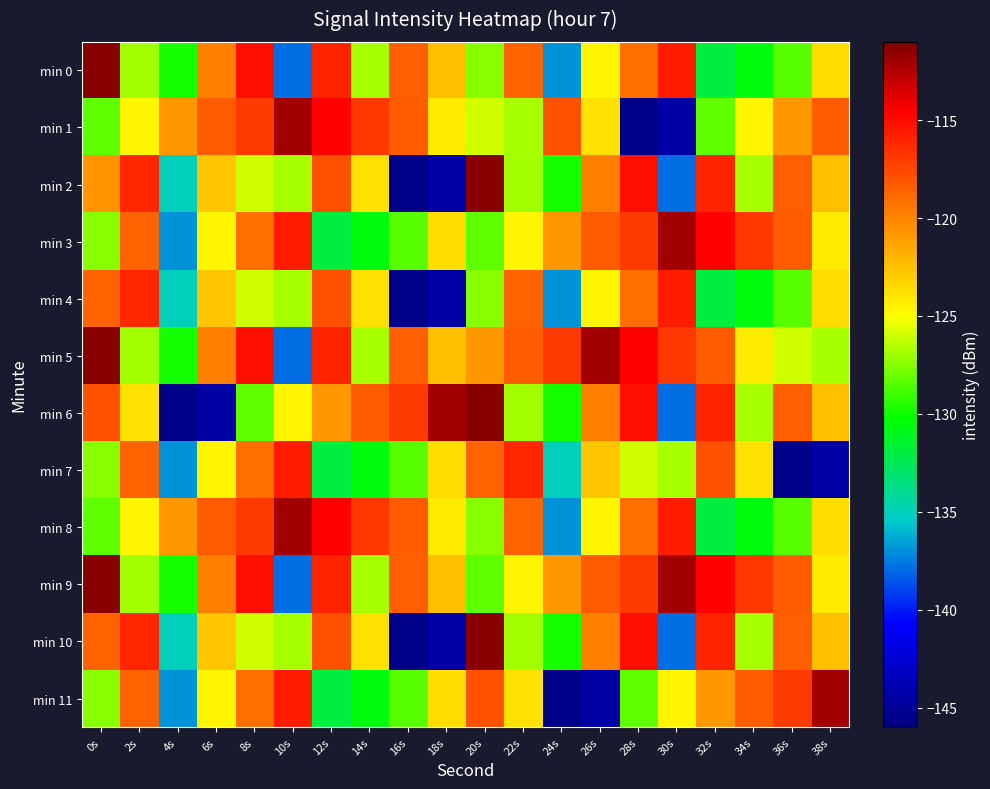

Which series has the largest total across all categories?

min 5